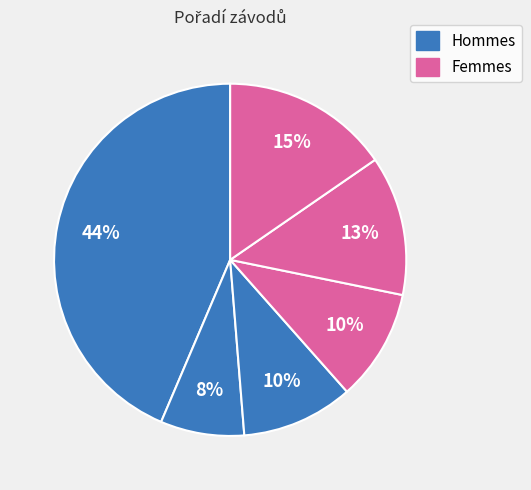

How many segments does this pie chart have?

6